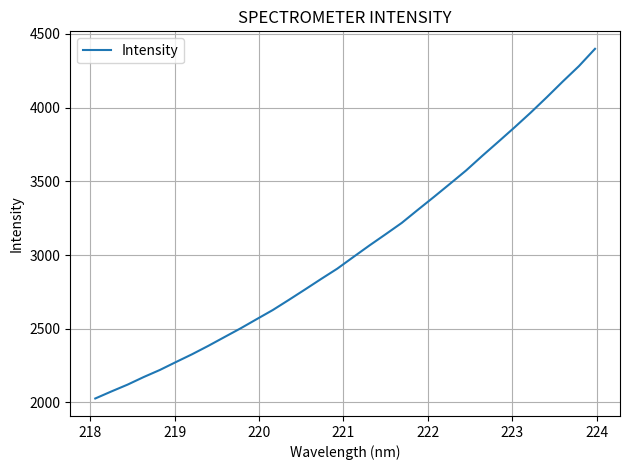

Is this an area chart (filled region under the line)?

No